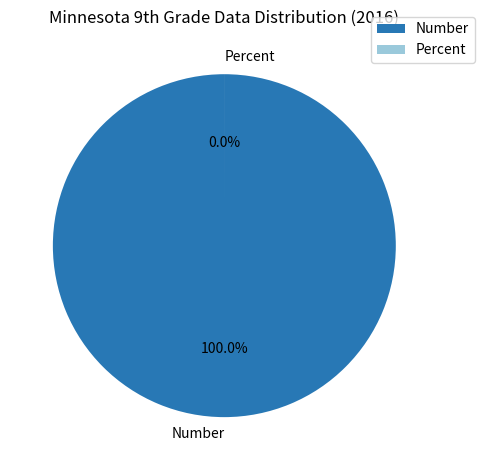

Rank the categories by value from lowest to highest.

Percent, Number